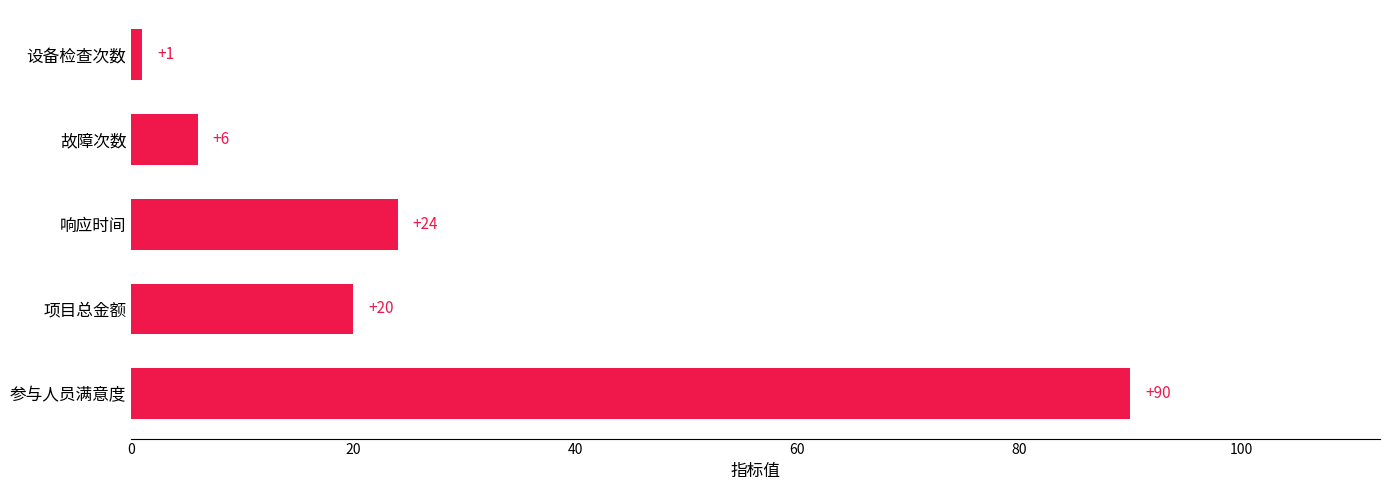

What is the average value?

28